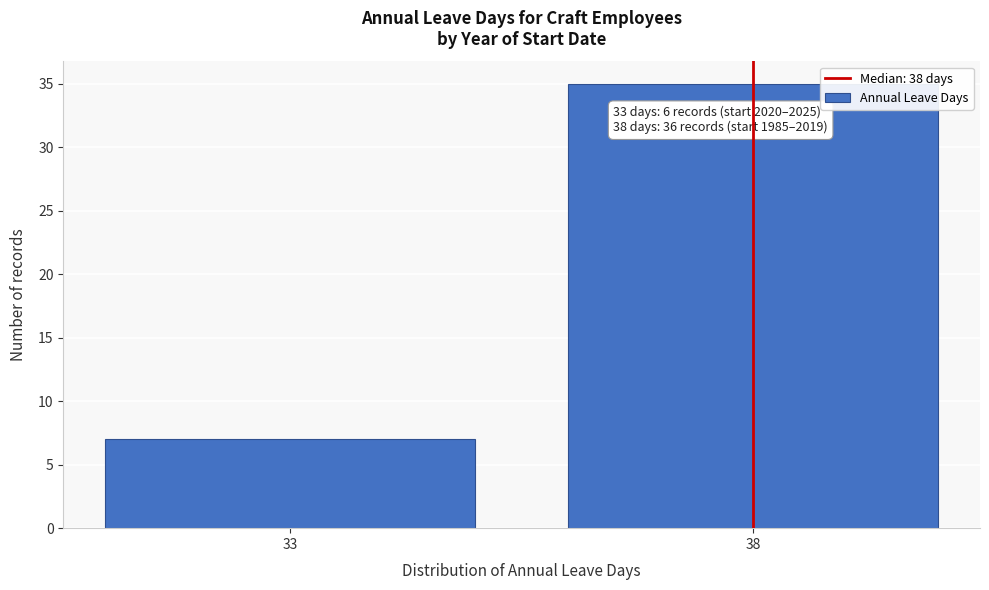

Reading left to right, transcribe all the data shown in this chart.

7	35